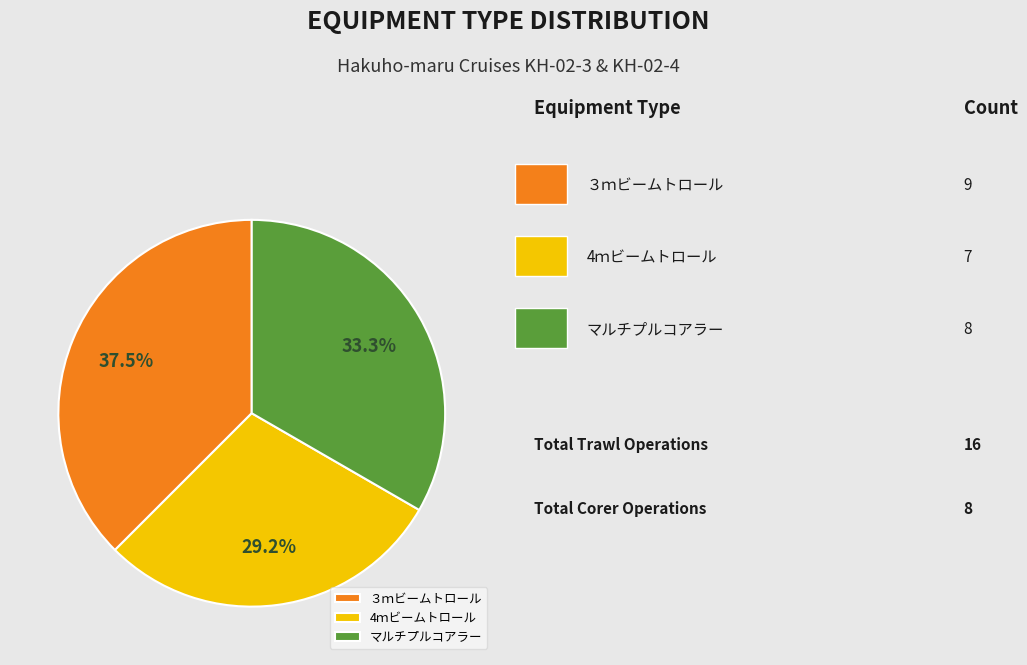

What is the smallest slice in the pie chart?

4ｍビームトロール